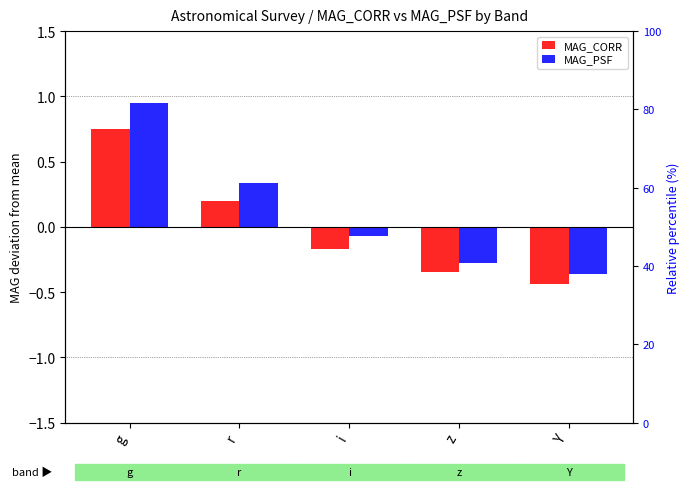

Are the bars grouped side by side (vs. stacked)?

Yes